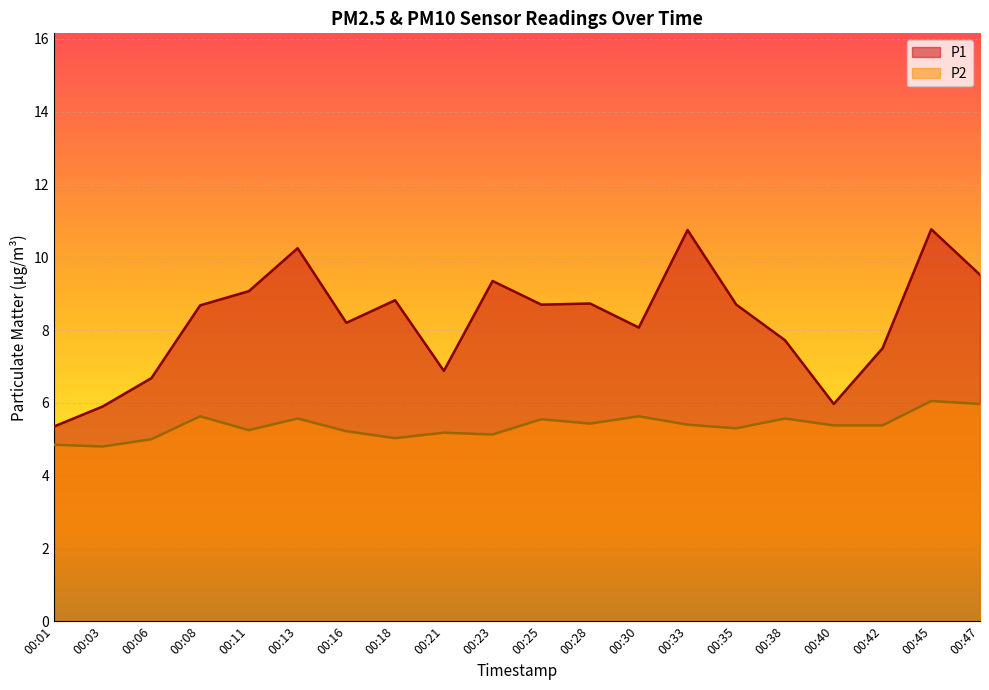

Where does the P1 series first go above 8?

00:08